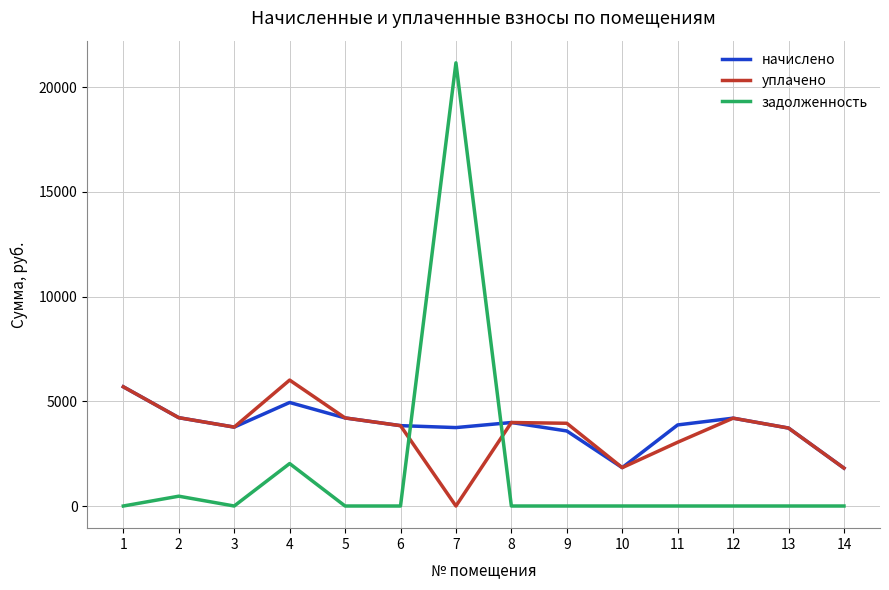

Which series ends up on top after the final intersection of начислено and задолженность?

начислено